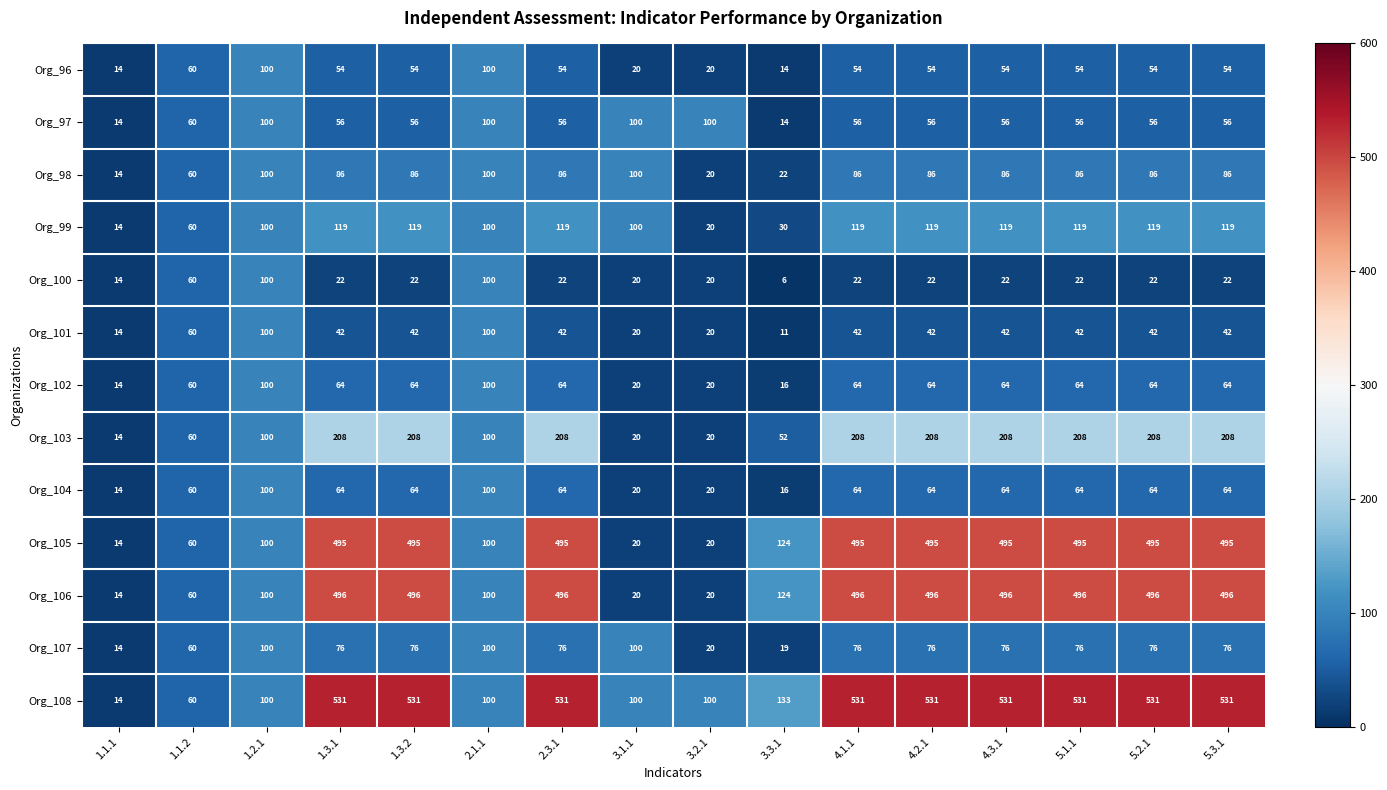

Which series has the largest total across all categories?

Org_108